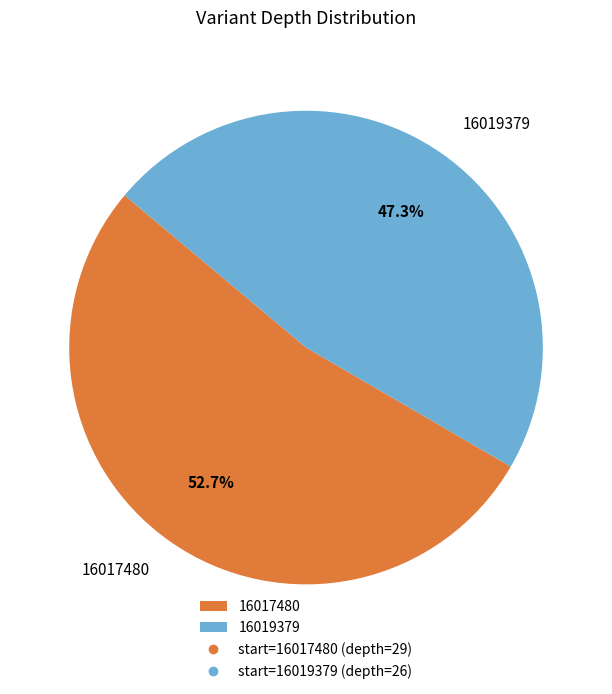

To the nearest percent, what is the difference between the 16019379 and 16017480 slice percentages?

5%